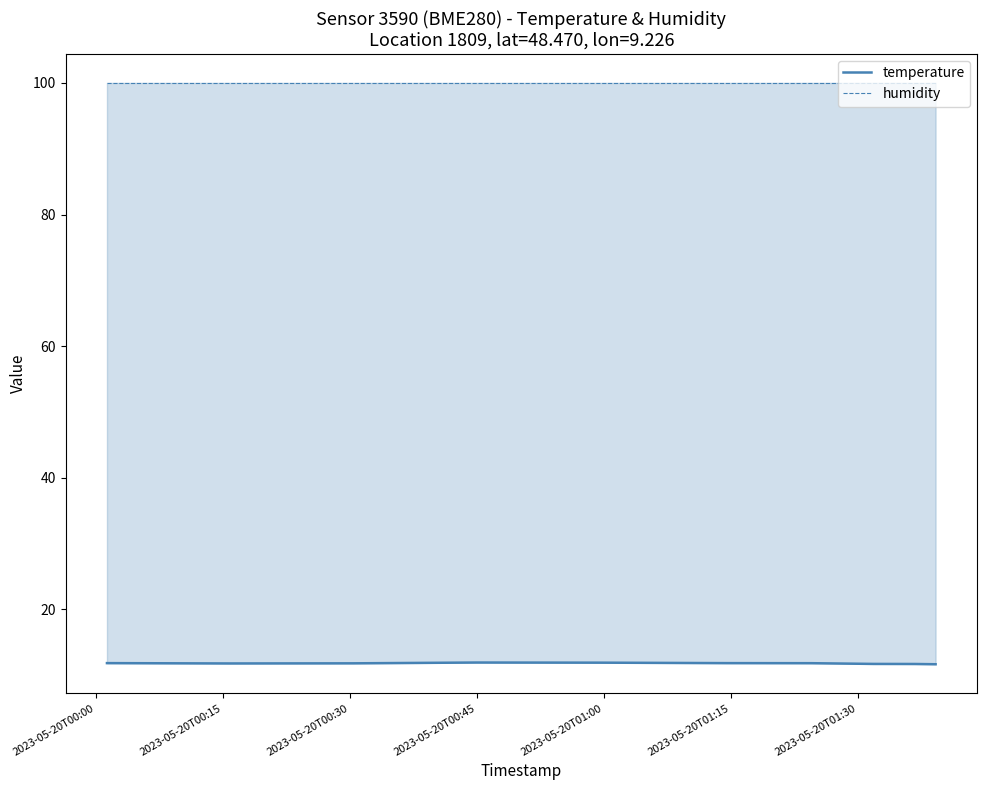

At how many categories does at least one series exceed 23?

10